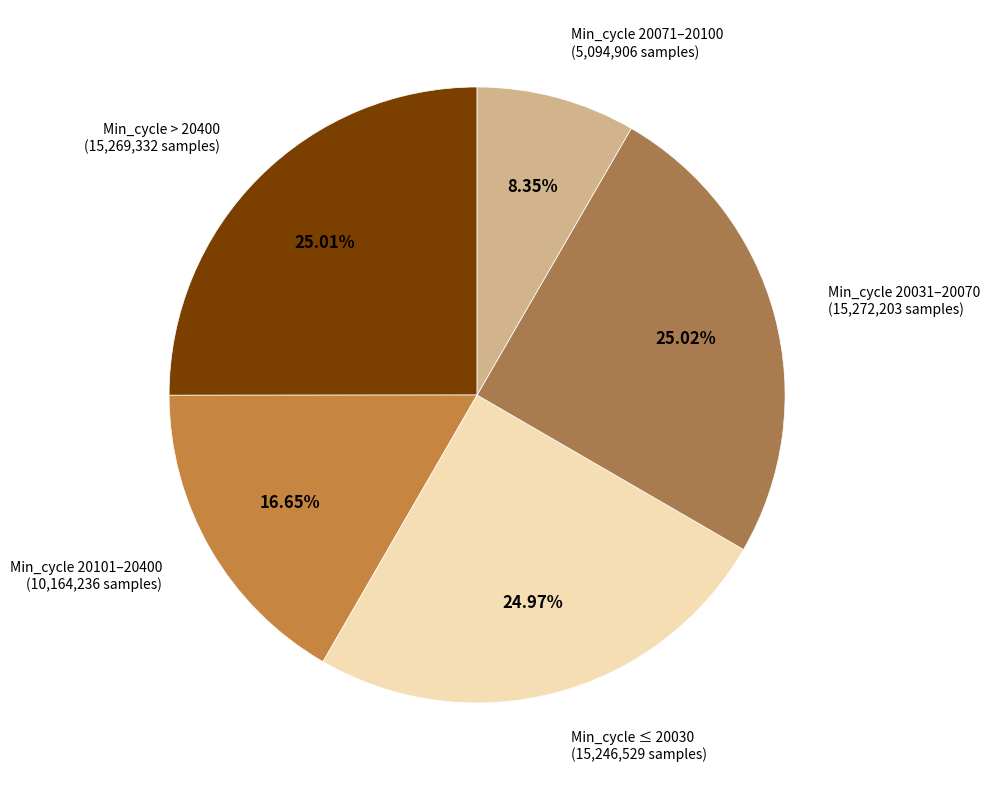

Is there any slice that represents more than half of the pie?

No